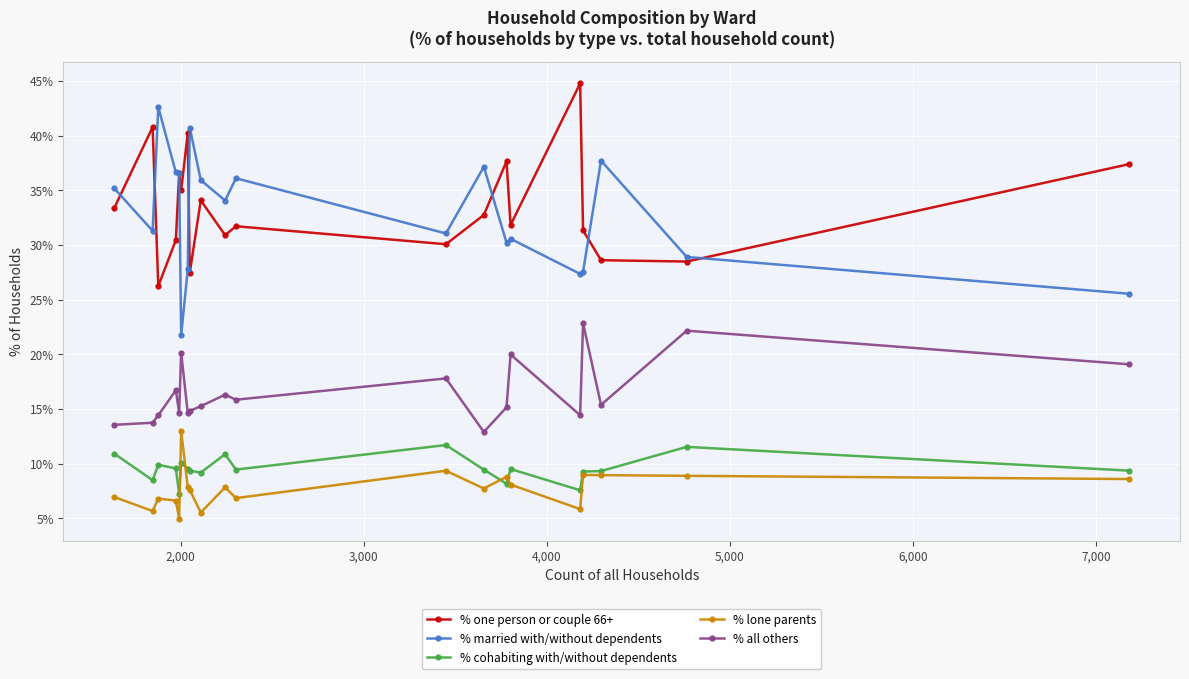

True or false: % one person or couple 66+ and % all others intersect in this chart.

False